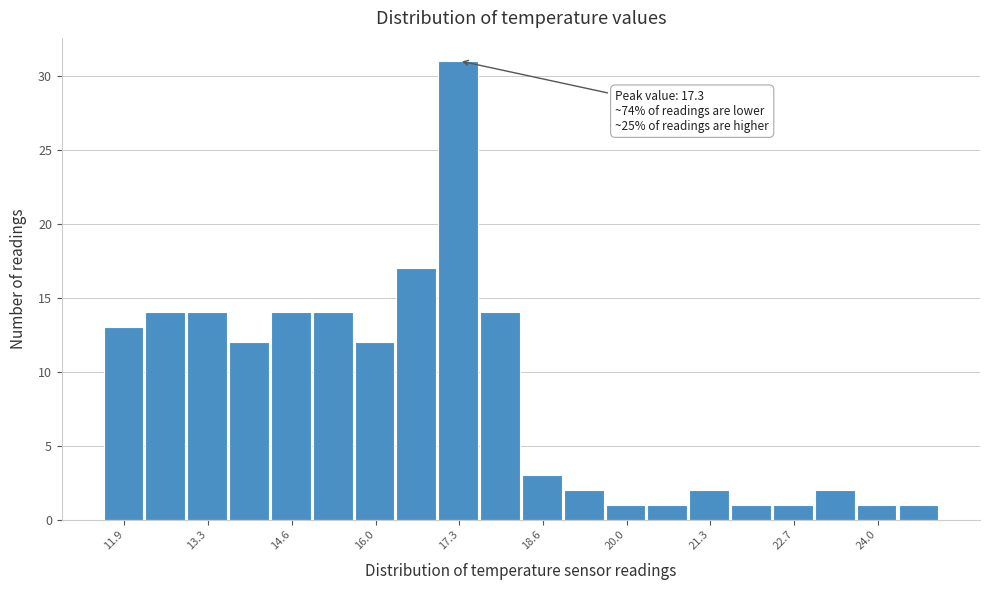

Read against the x-axis, roughly where is the centre of the tallest bar?

17.2